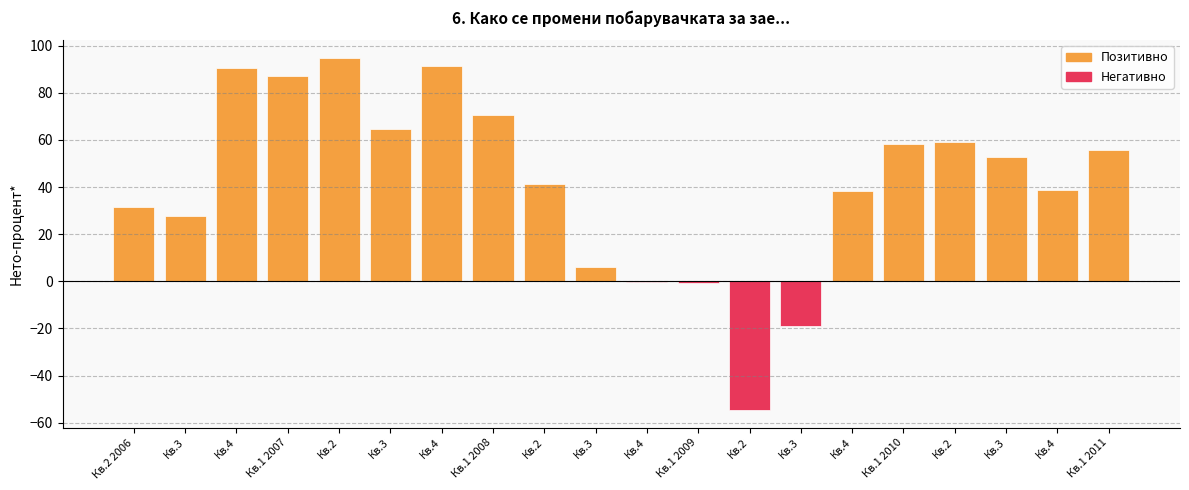

What value does the data have at Кв.3?

6.0